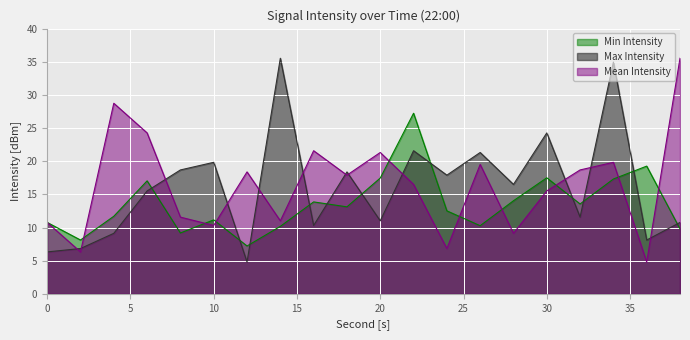

How many data points in Mean Intensity are less than 17?

10